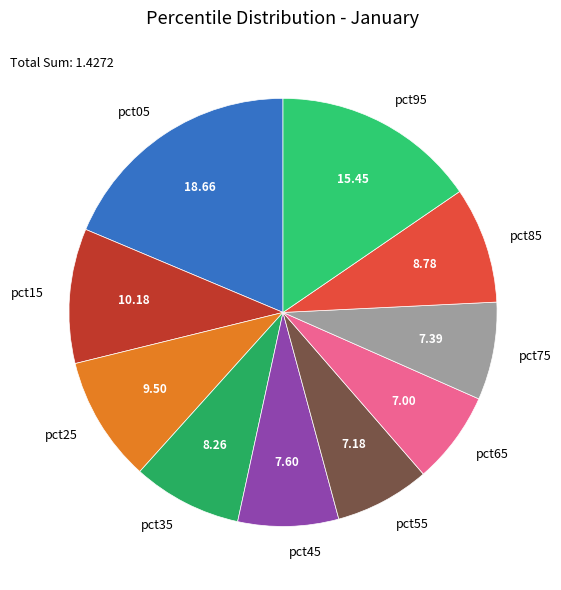

Between pct65 and pct85, which is larger?

pct85